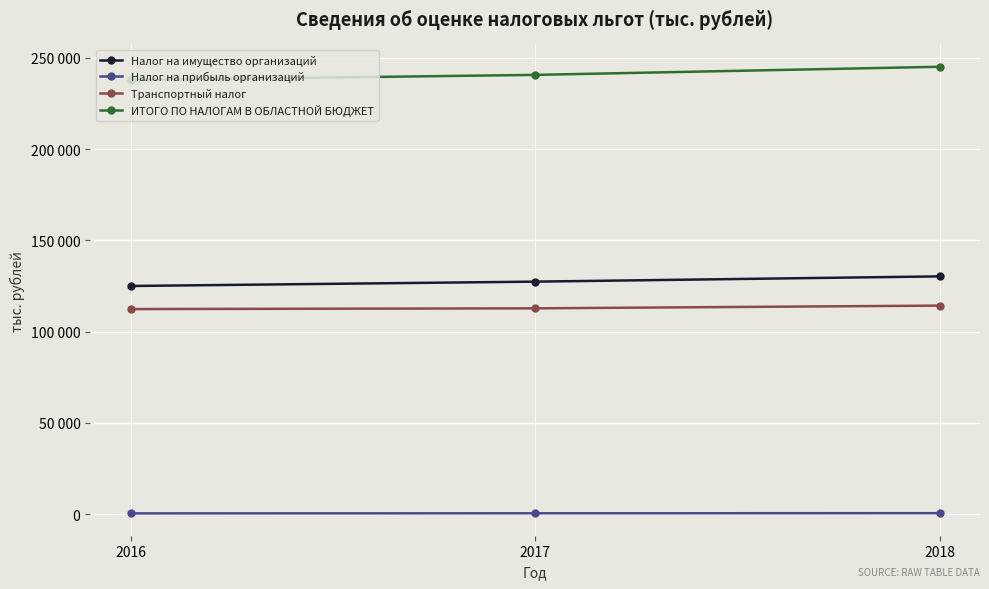

At which category is the sum across all series the highest?

2018